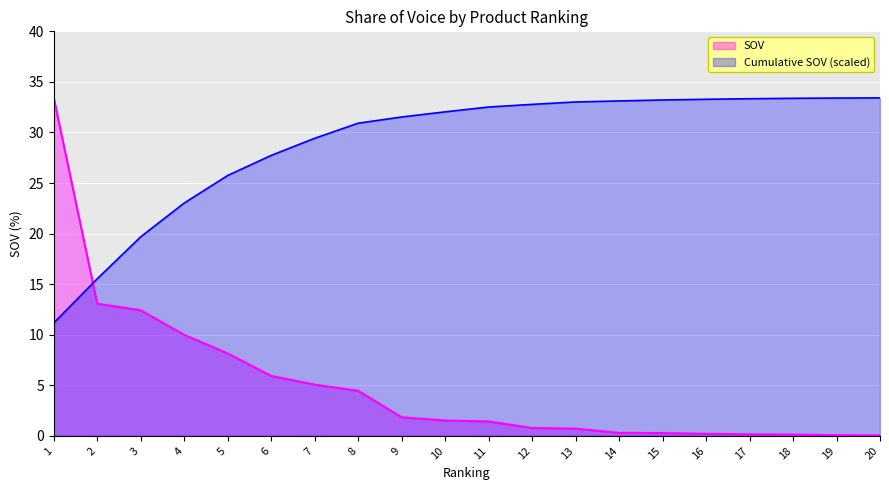

Does the chart display data point markers on the line(s)?

No